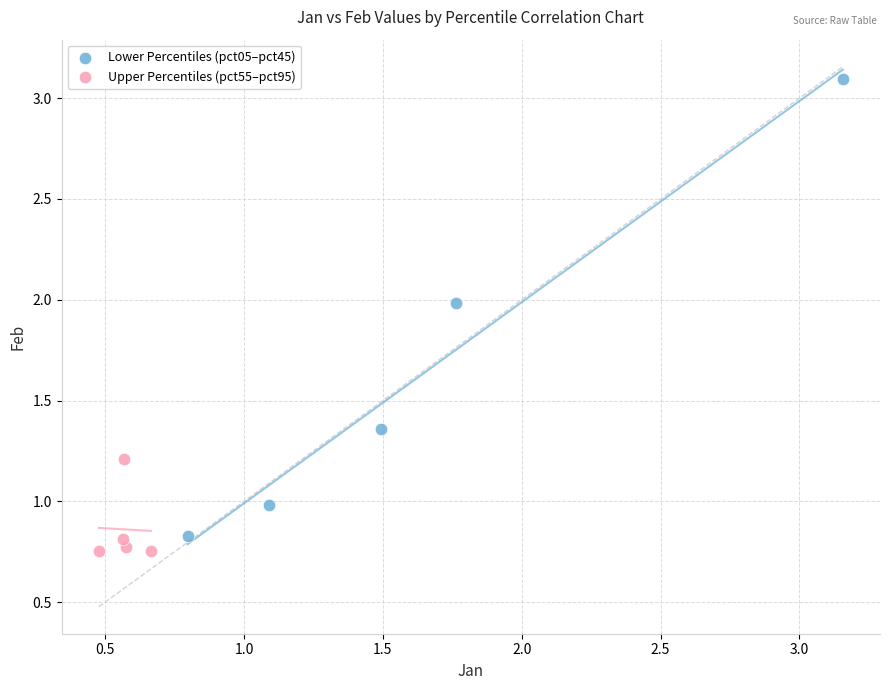

Which series has the largest Y range (max minus min)?

Lower Percentiles (pct05–pct45)